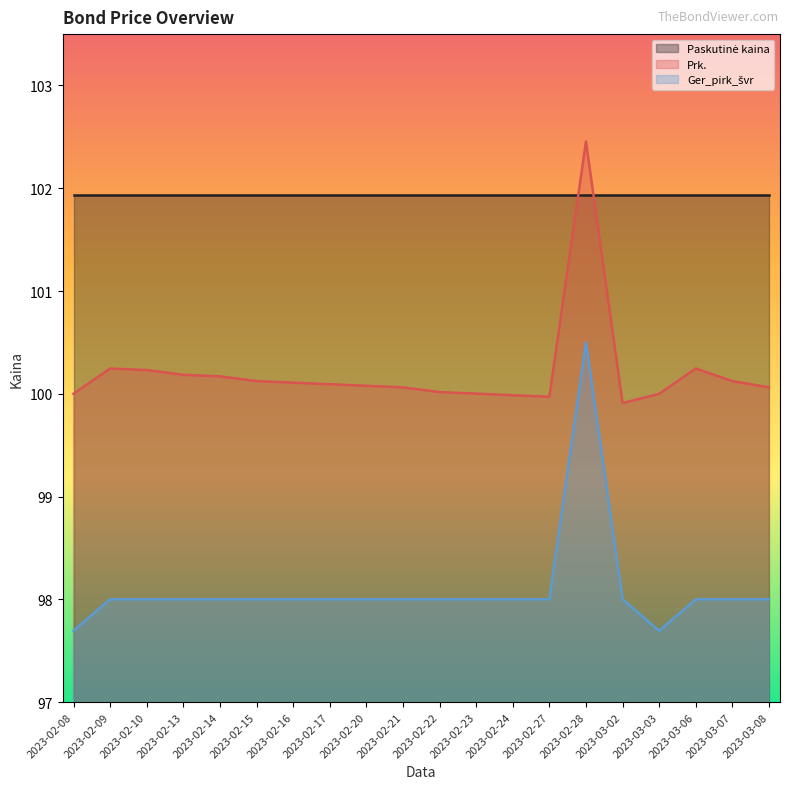

Where is the first local minimum for Prk.?

2023-02-27